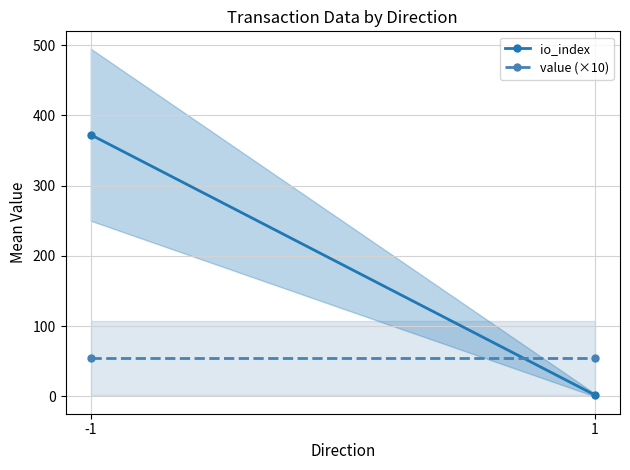

What is the approximate value of value (×10) at 1?

54.5